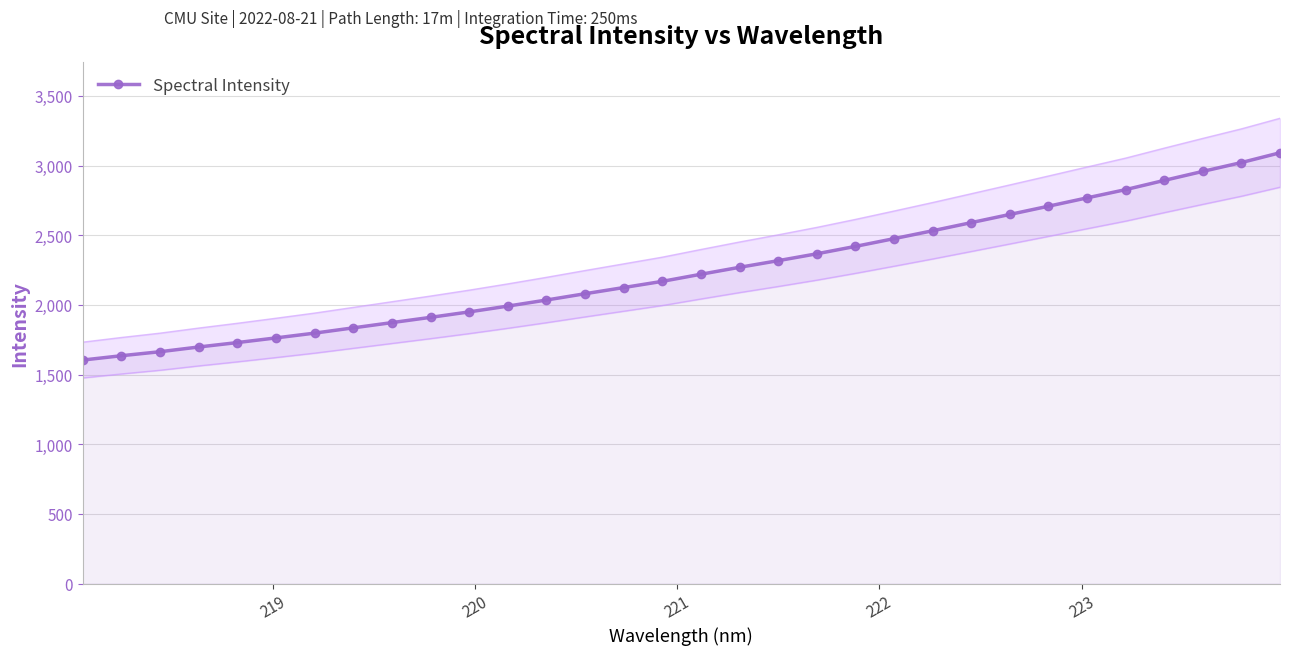

Reading left to right, transcribe all the data shown in this chart.

1604.1	1635.1	1664.0	1697.8	1729.6	1763.1	1797.4	1835.2	1872.9	1910.6	1949.8	1991.4	2035.0	2080.2	2124.5	2169.0	2220.0	2269.8	2317.5	2366.8	2419.9	2475.5	2532.1	2590.4	2649.2	2708.2	2768.0	2827.2	2893.4	2958.0	3021.4	3091.7